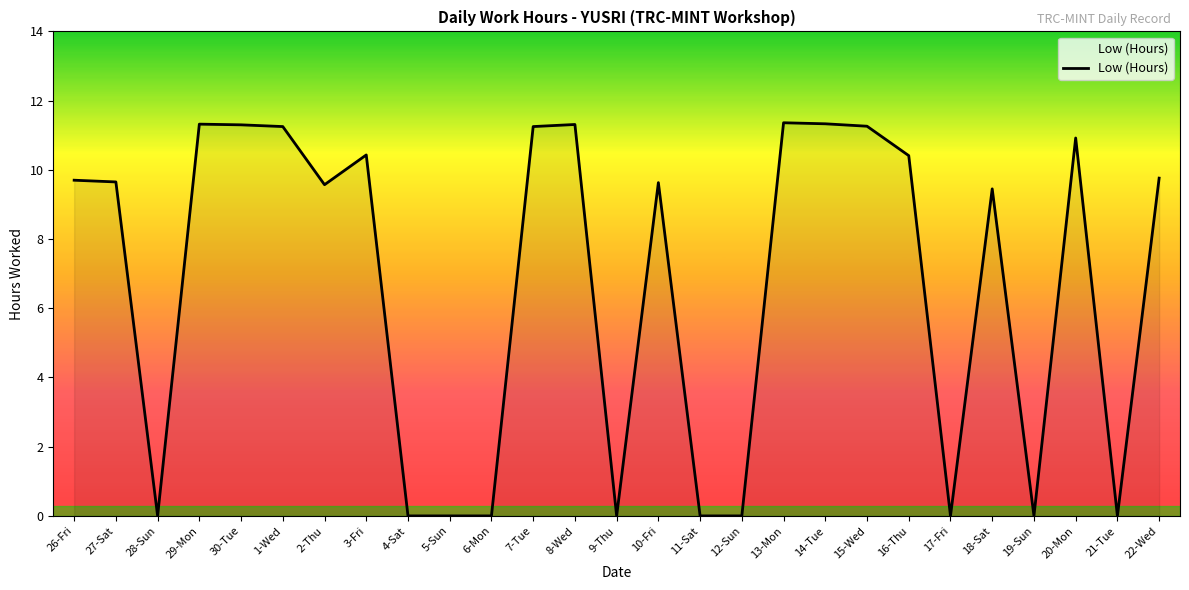

What is the difference between the values at 10-Fri and 28-Sun?

9.6